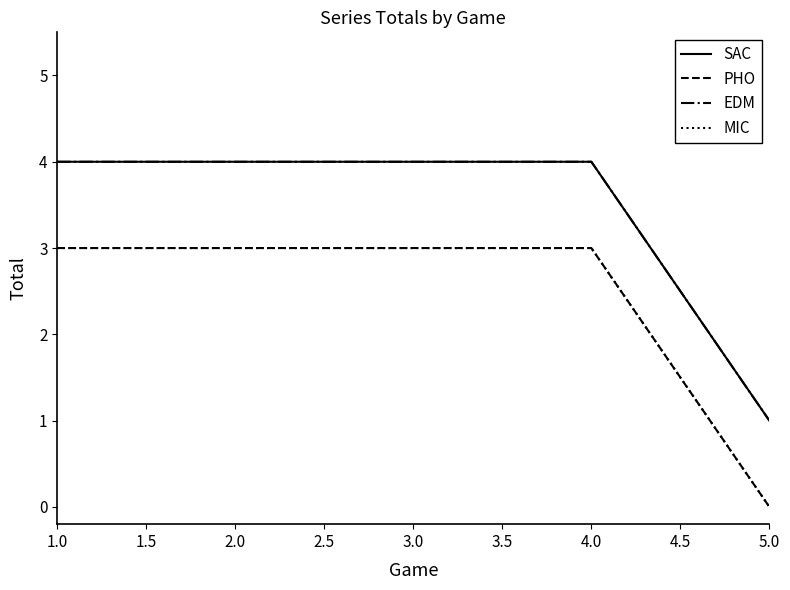

True or false: EDM and SAC intersect in this chart.

False